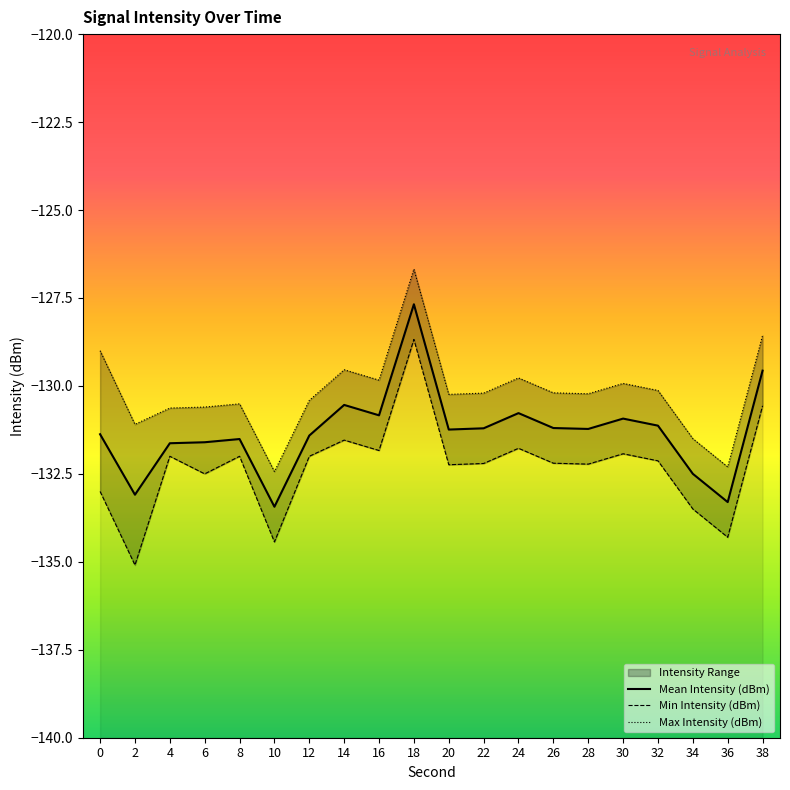

Which has a higher value, 16 or 24?

24